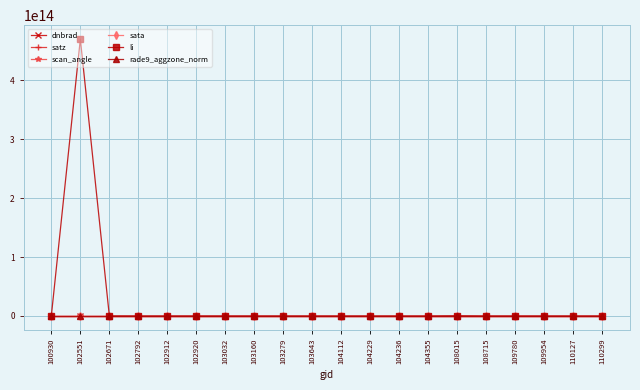

True or false: li has more than 1 points higher than both neighbors.

True